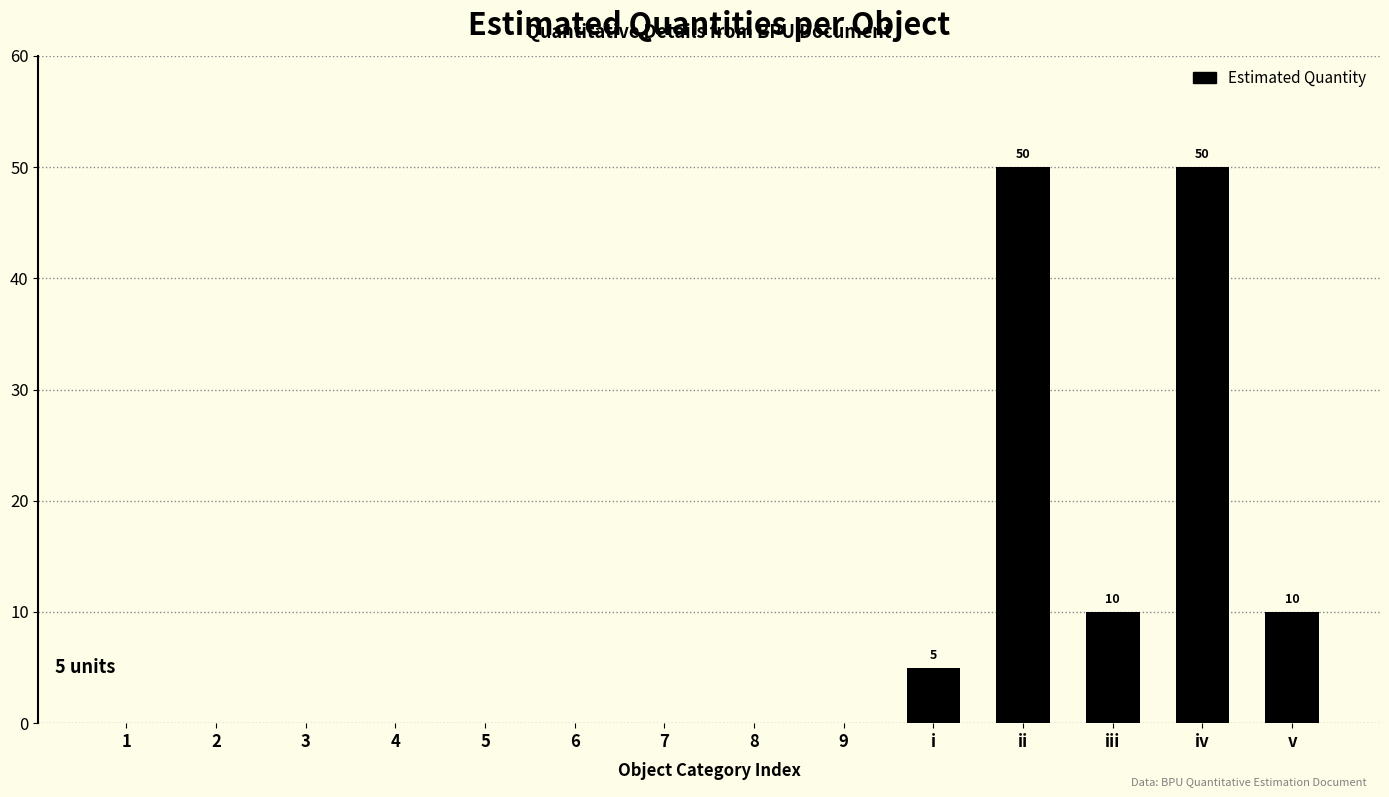

Reading left to right, list all the values displayed in this chart.

1=0	2=0	3=0	4=0	5=0	6=0	7=0	8=0	9=0	i=5	ii=50	iii=10	iv=50	v=10